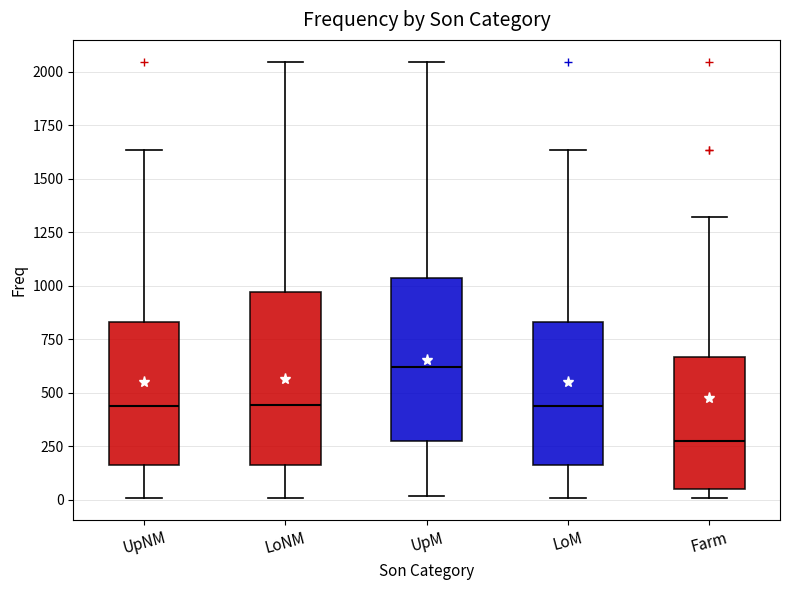

Which box has the highest median line?

UpM